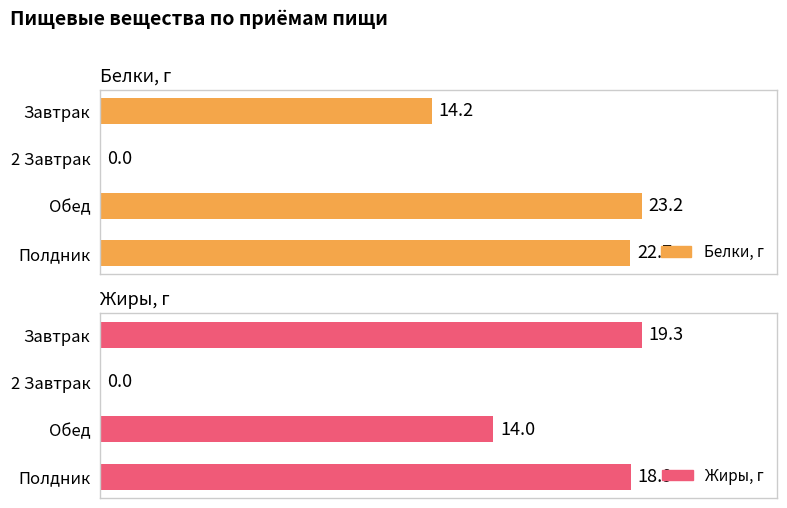

How many values in the Белки, г series exceed 22?

2